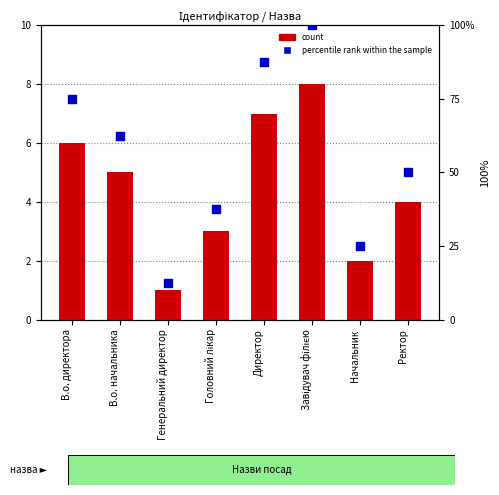

Which series contains the highest Y value?

percentile rank within the sample